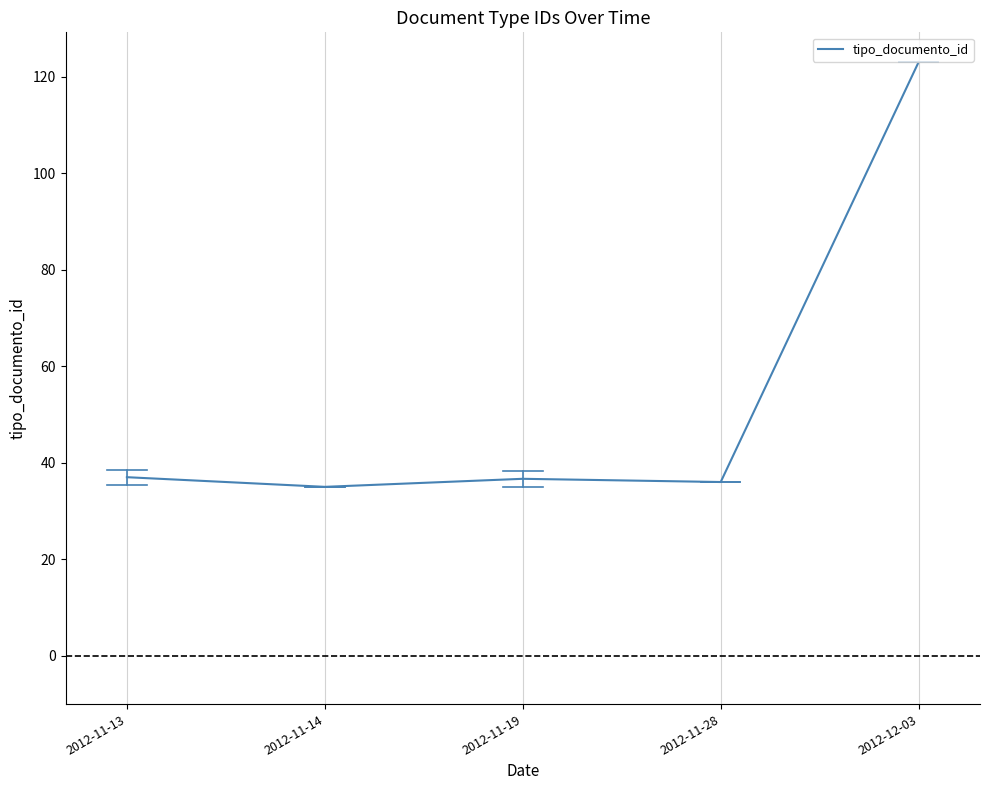

What position from the right is 2012-11-14?

4